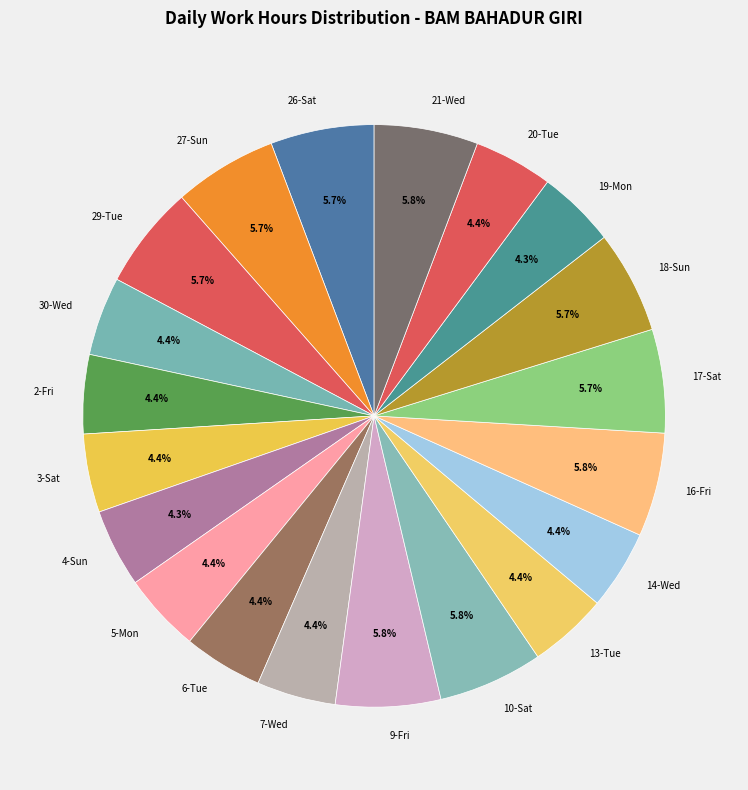

Combined, what portion of the pie is 18-Sun and 7-Wed?

10.1%